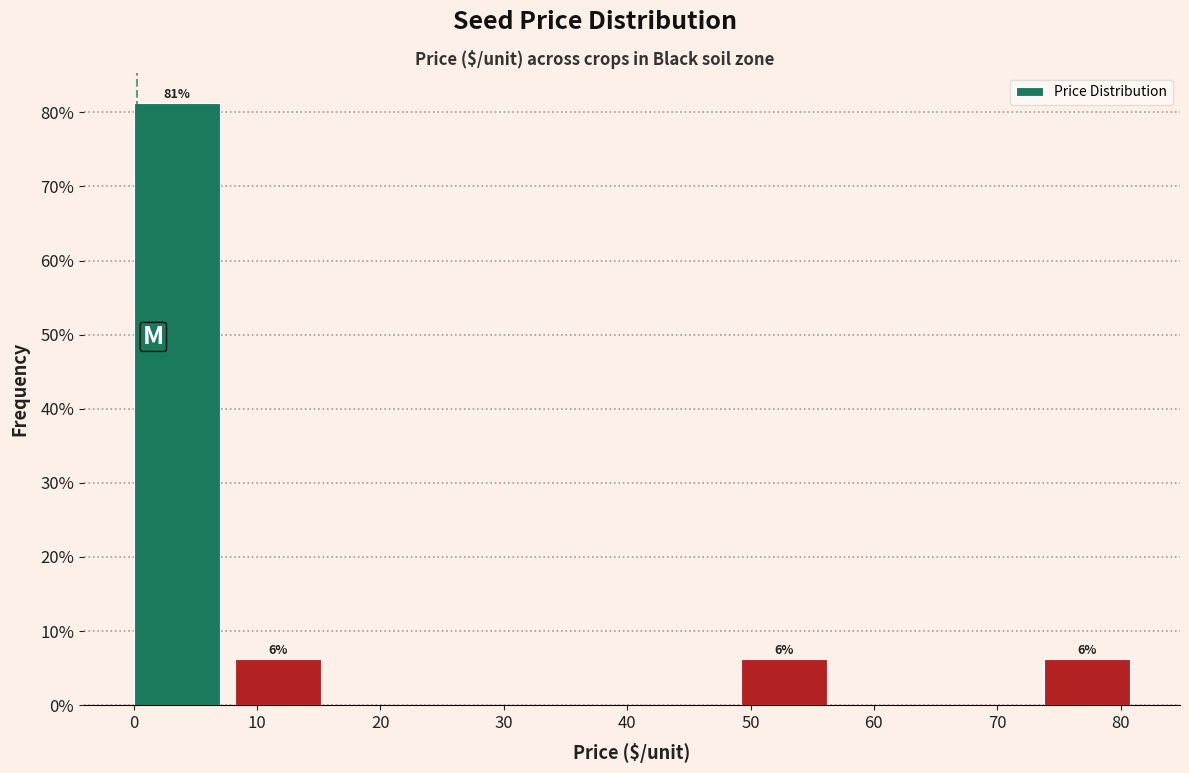

Which range on the x-axis has the tallest bar?

0 to 8